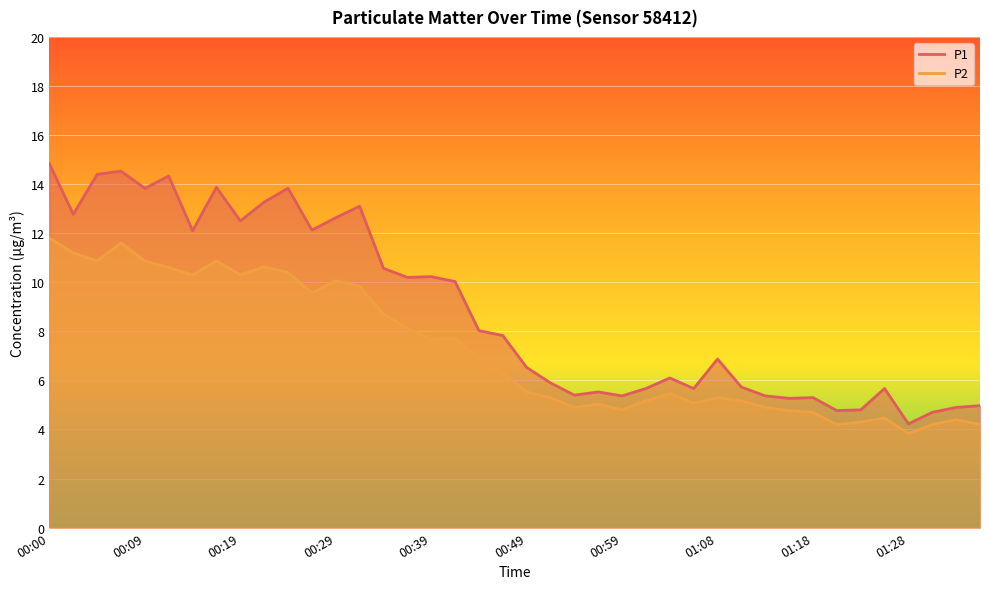

True or false: P1 and P2 cross at least once.

False